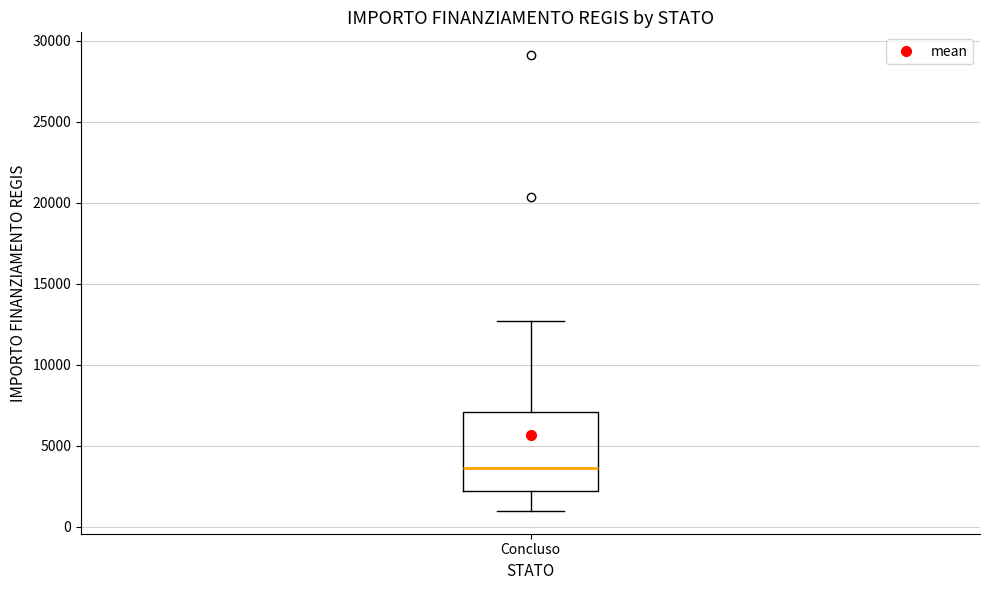

Transcribe this box plot: give where the median line is, the range the box spans, and where the two whiskers end, as read against the y-axis. The values are not printed on the chart, so give them approximately, as read against the axis.

median 3500, box 2000 to 7000, whiskers 1000 to 12500